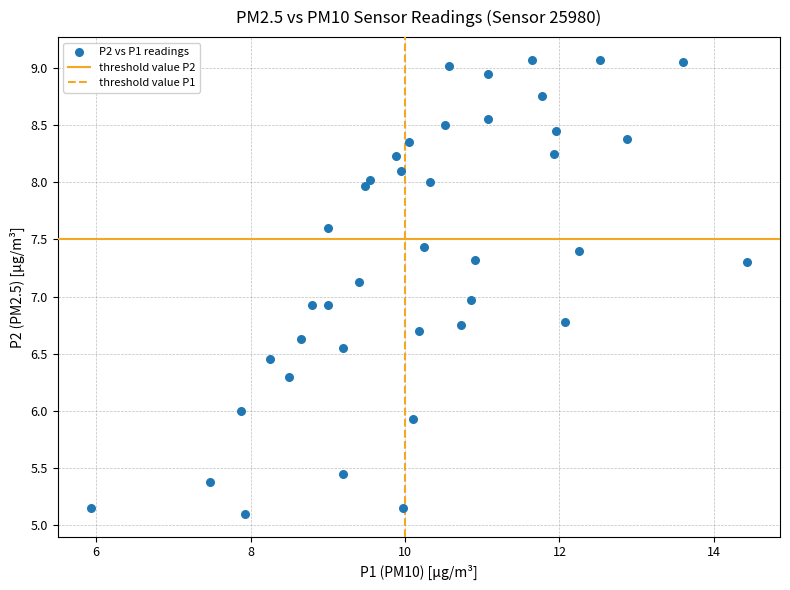

What is the range of Y values (max minus min)?

4.0